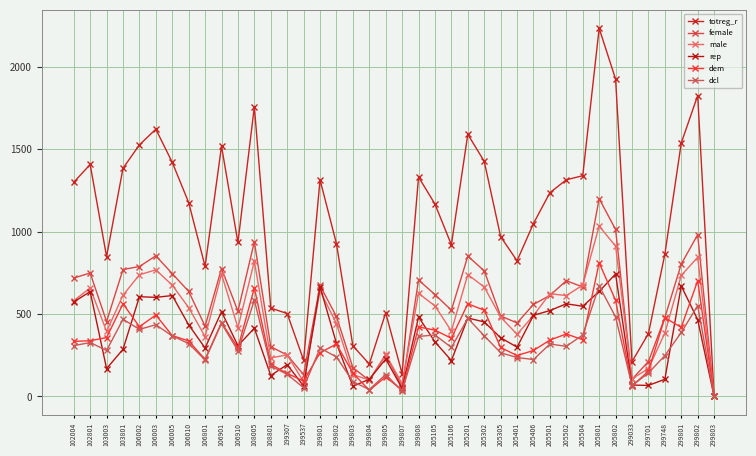

In male, how many points are higher than both neighbors (excluding endpoints)?

12